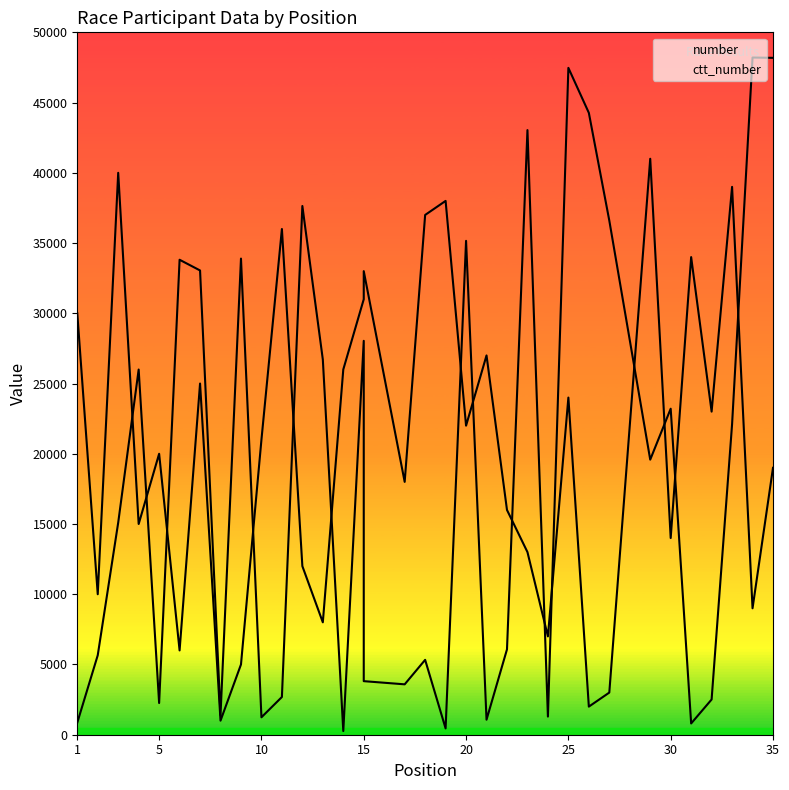

What are all the series names shown in the legend?

number, ctt_number